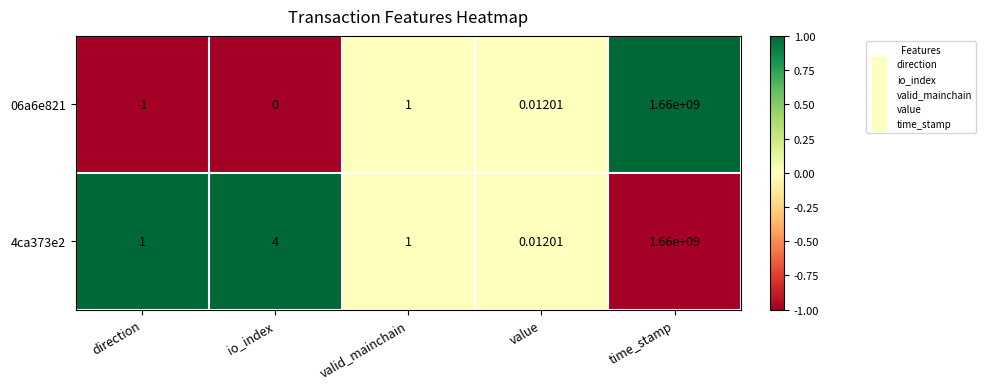

Which series has the largest total across all categories?

4ca373e2